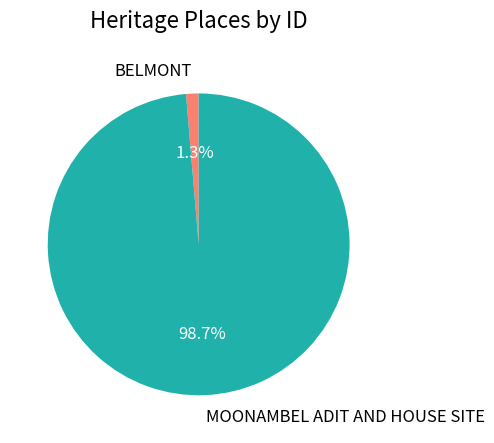

Count the number of slices in the pie.

2